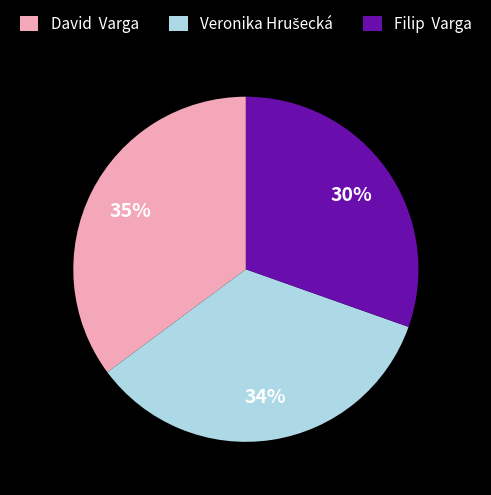

Does David Varga represent more than half of the total?

No